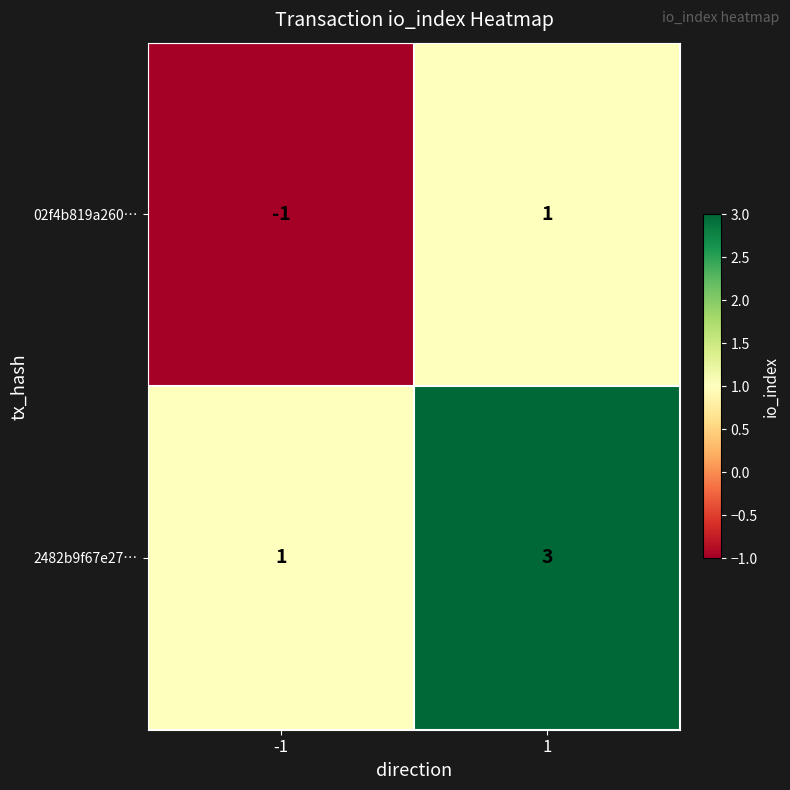

What is the greatest value displayed?

3